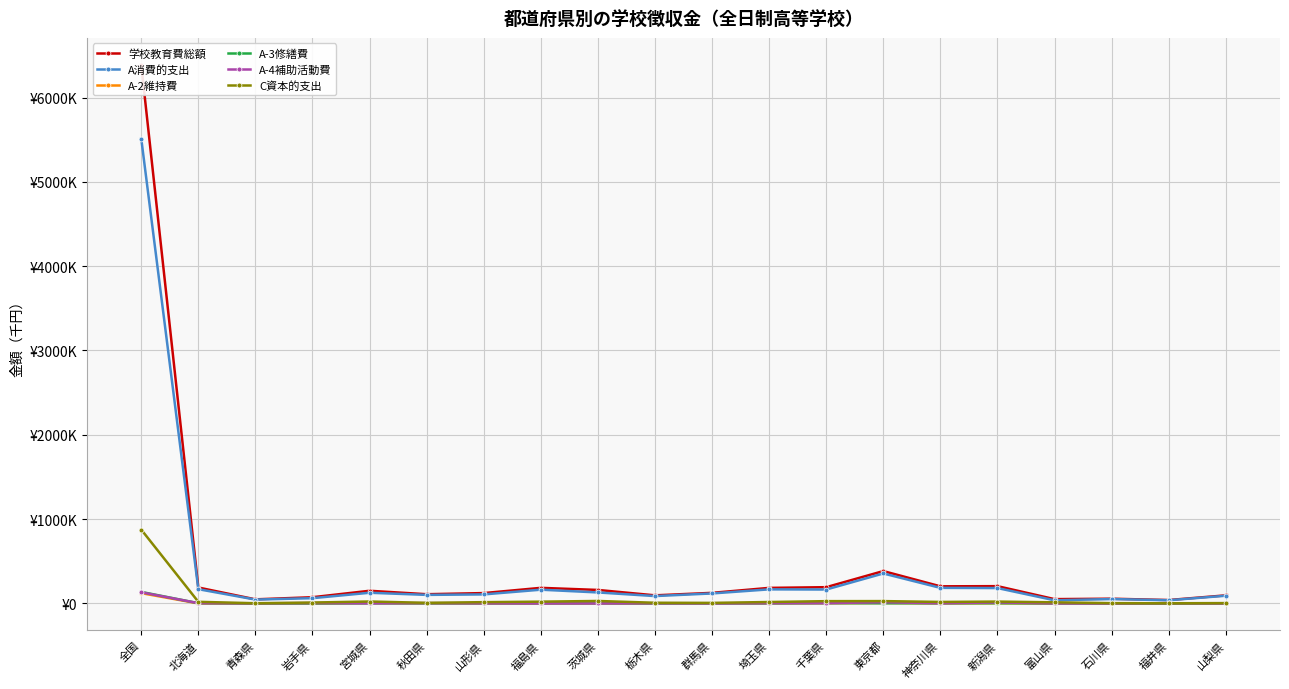

What is the total value across all series at 神奈川県?

414175